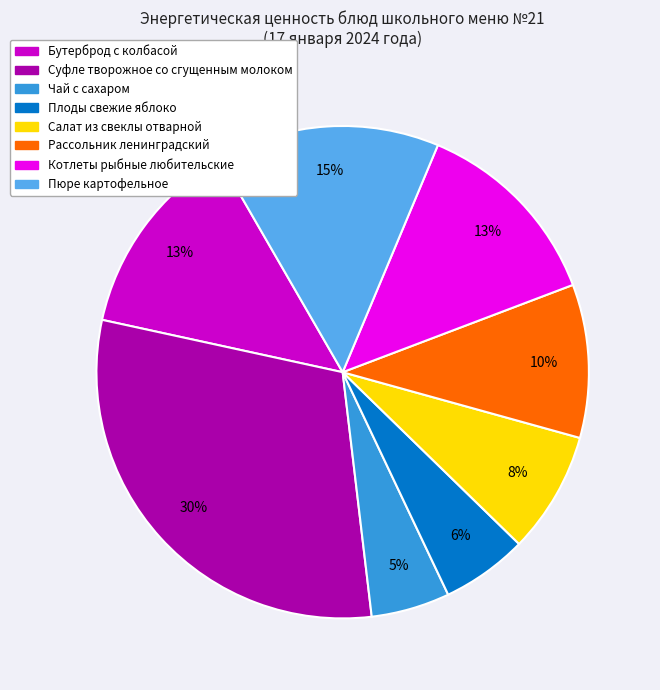

Which category has the biggest portion of the pie?

Суфле творожное со сгущенным молоком